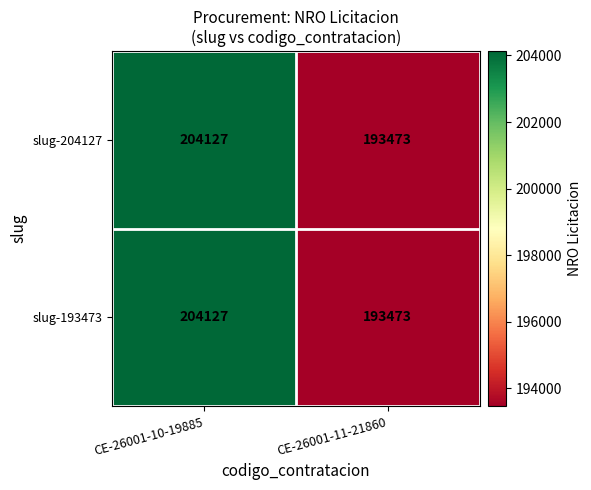

The slug-193473 series shows 204127 at CE-26001-10-19885. True or false?

True